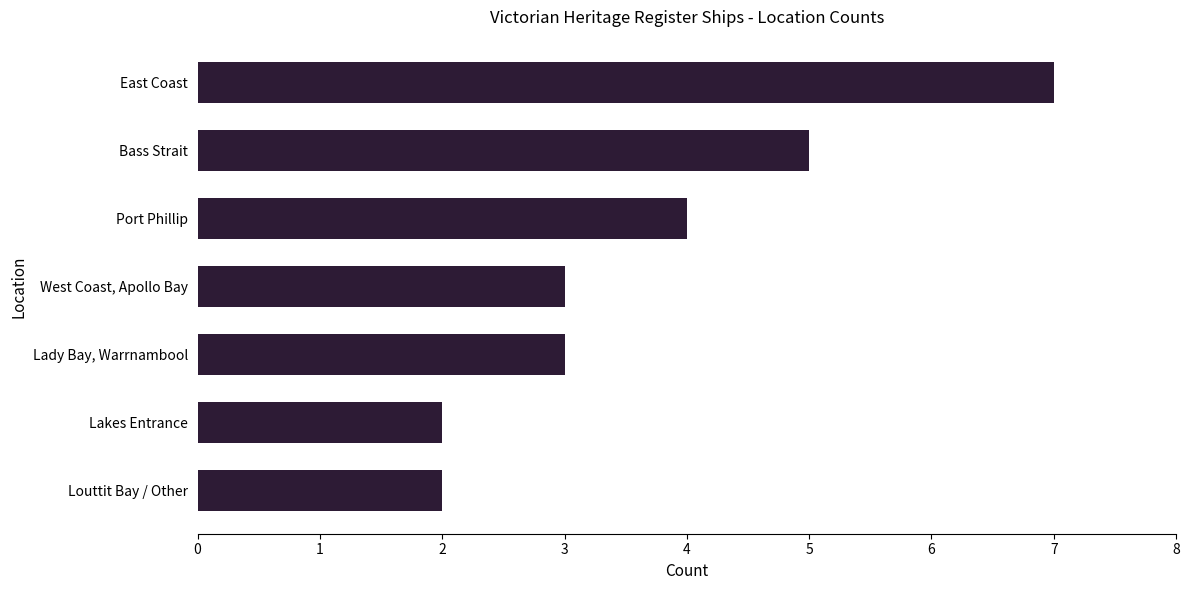

Count the number of data series in this chart.

1